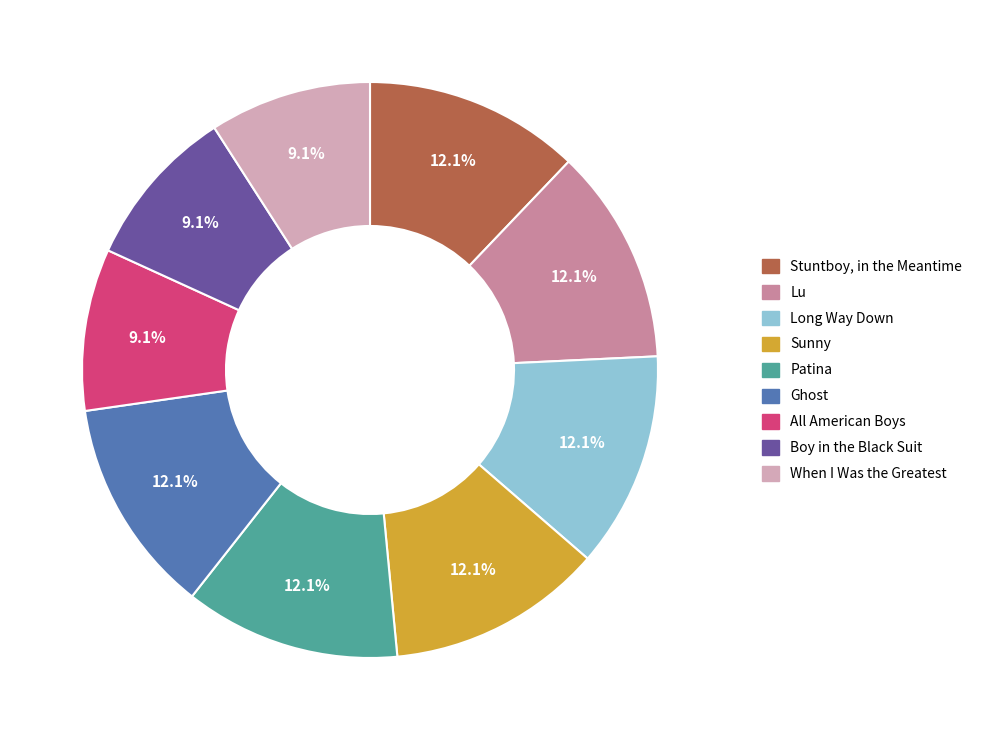

Do Long Way Down and When I Was the Greatest together represent more than half of the pie?

No